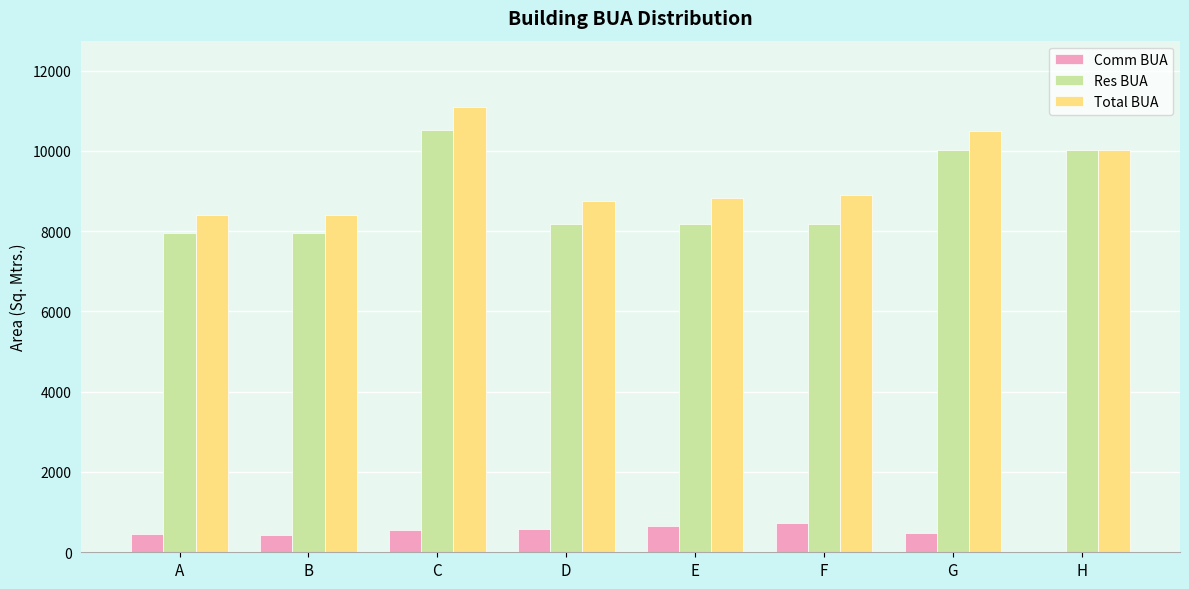

Does the chart contain stacked bars?

No